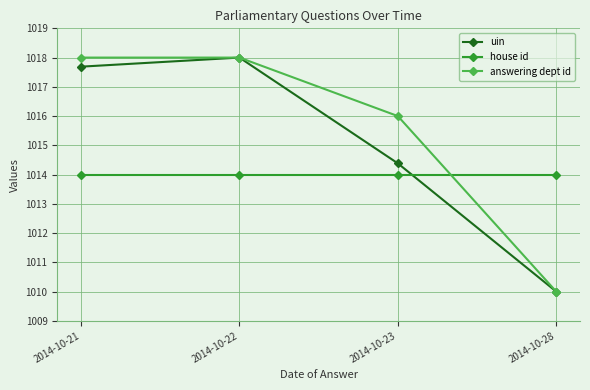

Reading right to left, transcribe all the data shown in this chart.

uin: 2014-10-28=1010.0	2014-10-23=1014.4	2014-10-22=1018.0	2014-10-21=1017.7
house id: 2014-10-28=1014.0	2014-10-23=1014.0	2014-10-22=1014.0	2014-10-21=1014.0
answering dept id: 2014-10-28=1010.0	2014-10-23=1016.0	2014-10-22=1018.0	2014-10-21=1018.0